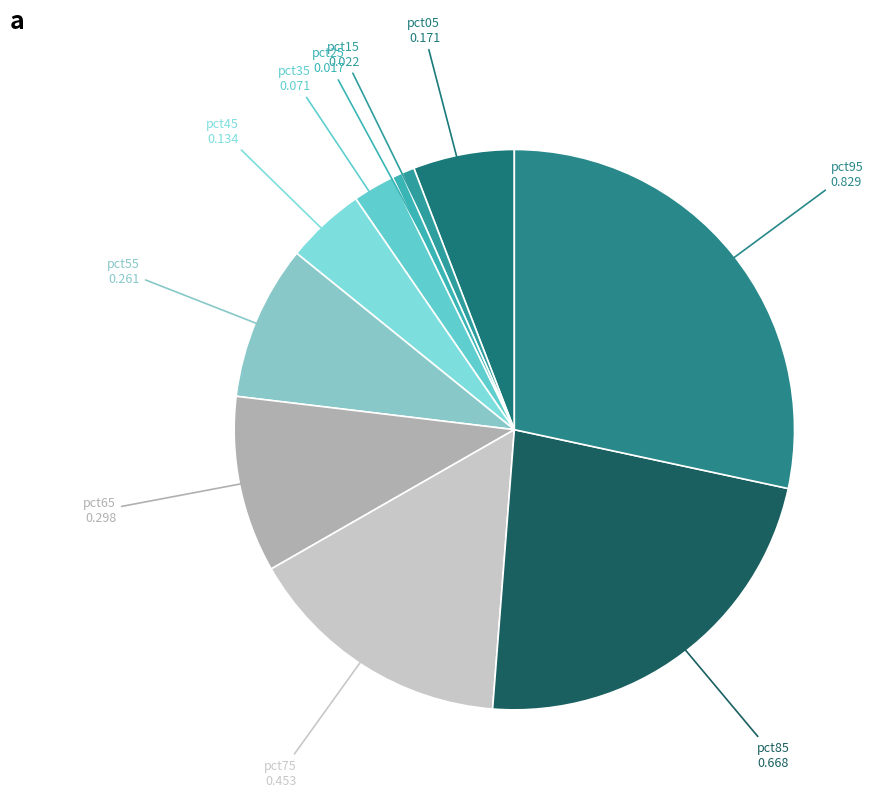

Which category has the biggest portion of the pie?

pct95